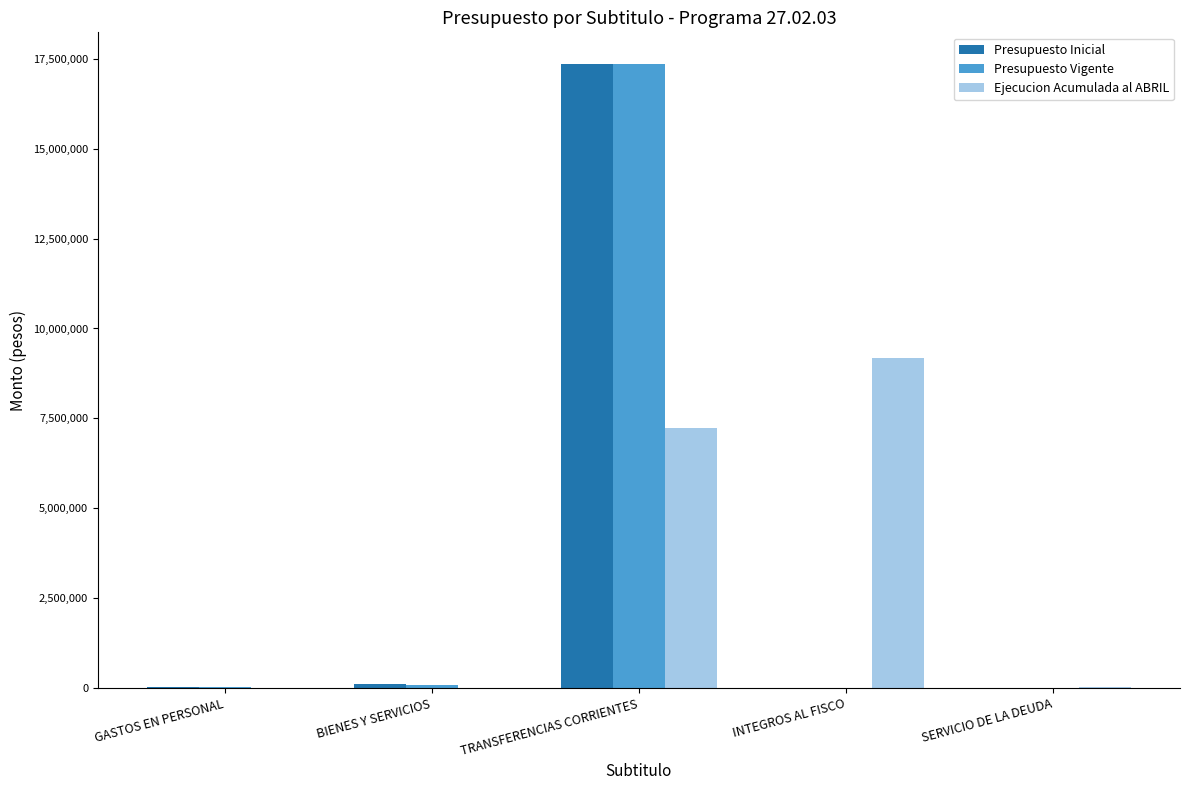

Between GASTOS EN PERSONAL and INTEGROS AL FISCO, which series saw the biggest shift?

Ejecucion Acumulada al ABRIL